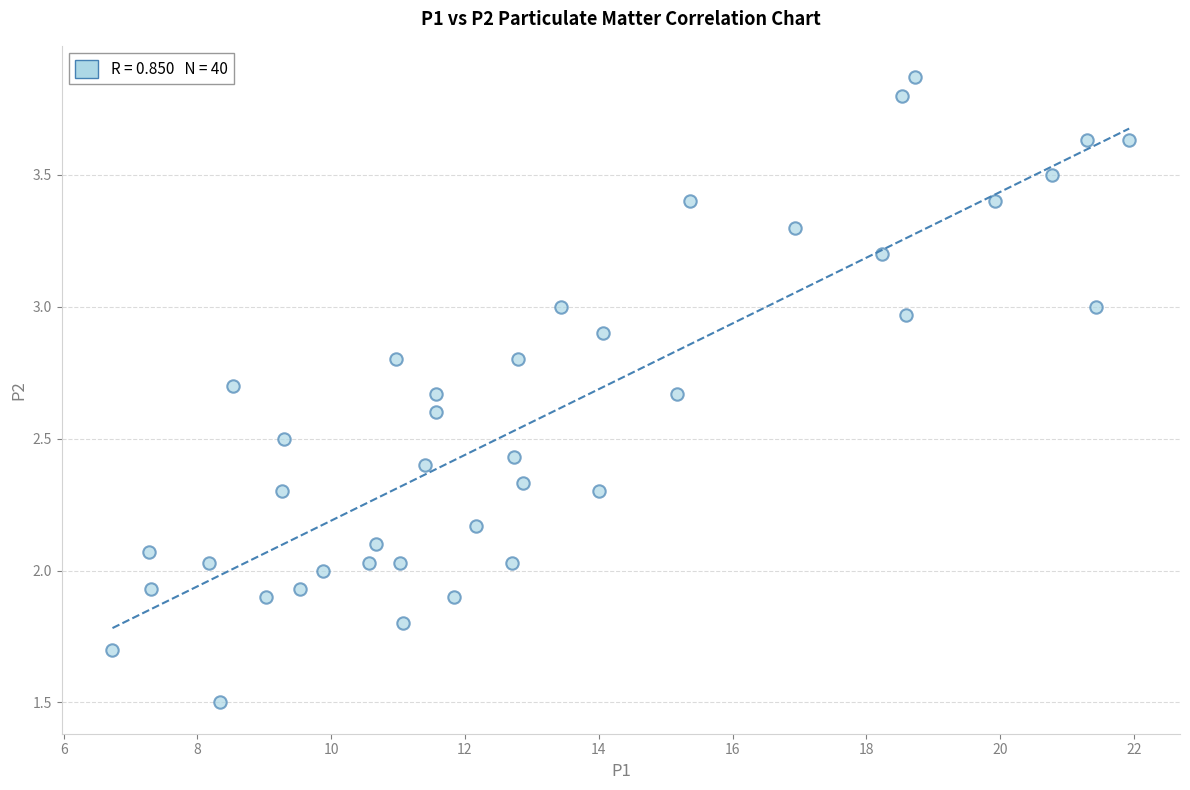

What is the range of X values (max minus min)?

15.2